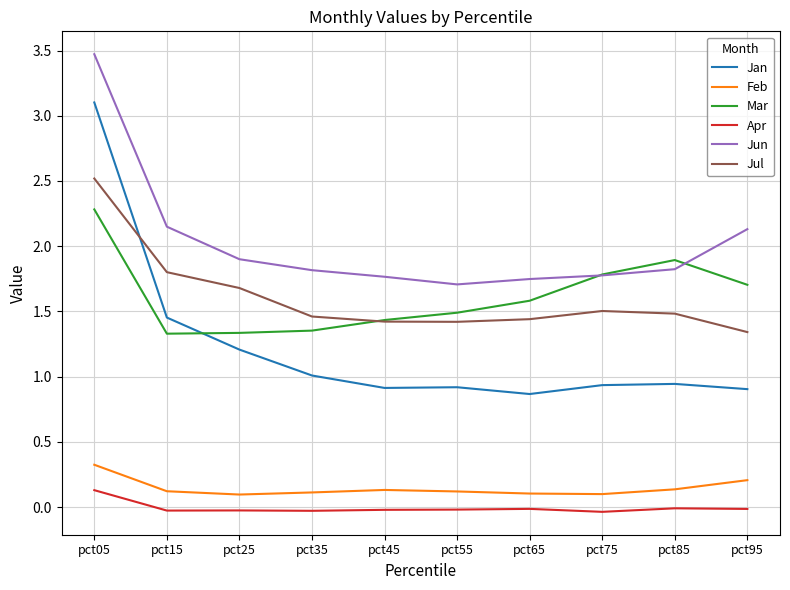

What is the maximum value shown in the chart?

3.5